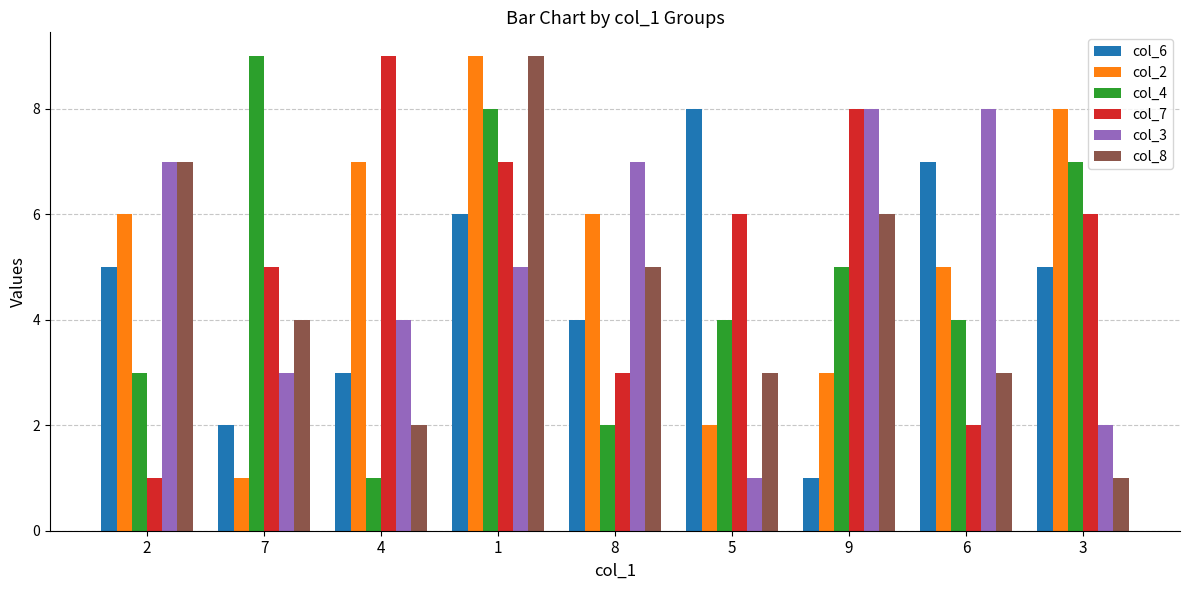

What is the sum of all col_4 values?

43